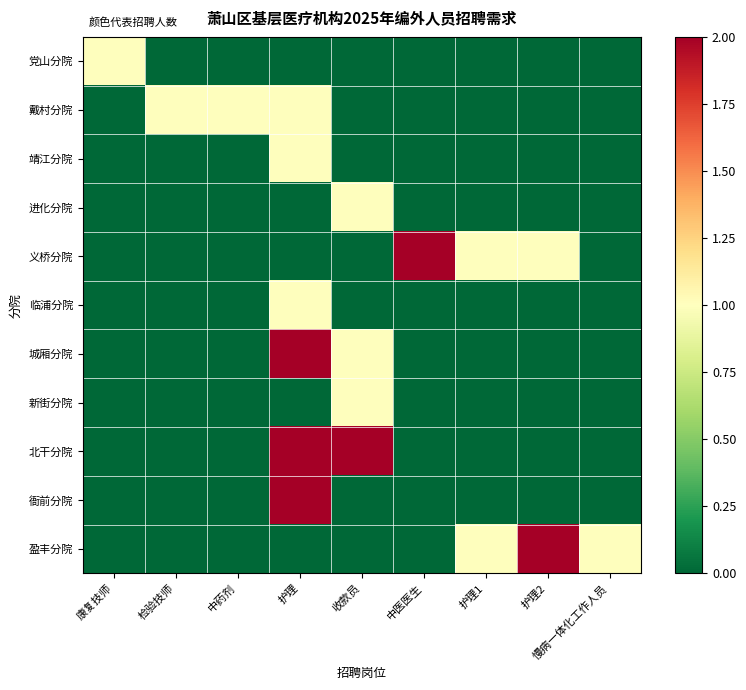

Which has a higher value, 中药剂 or 中医医生?

中药剂